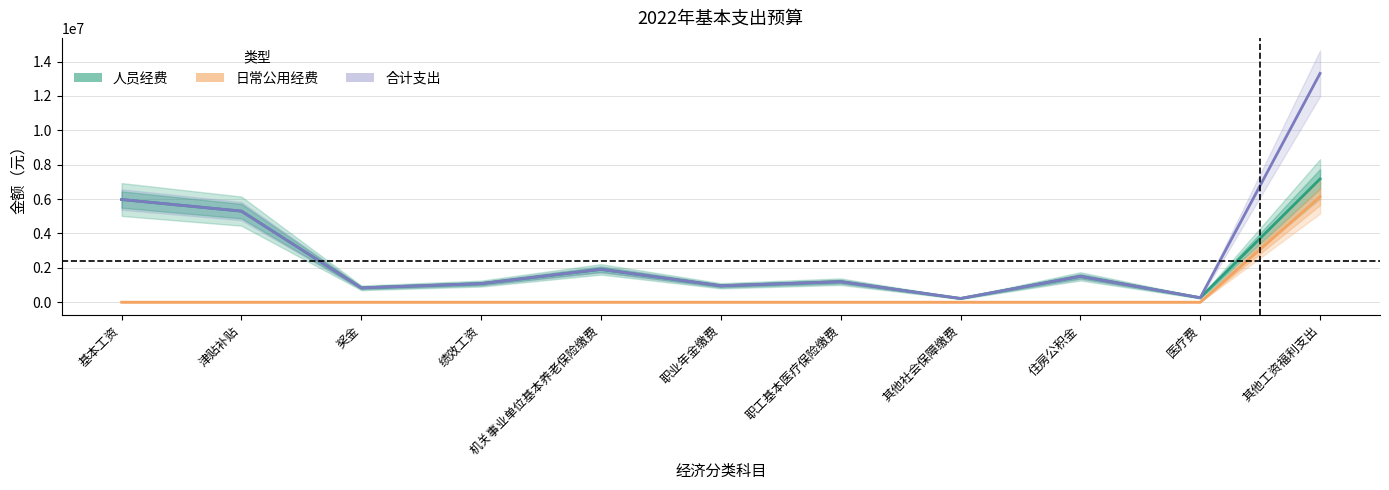

In 合计支出, how many points are lower than both neighbors (excluding endpoints)?

4